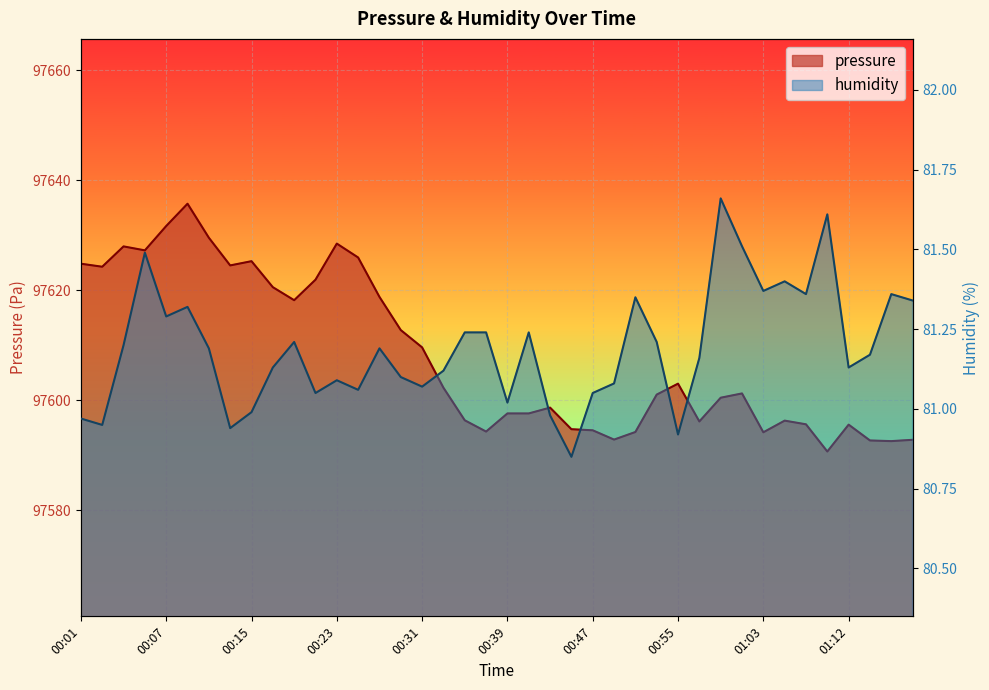

The pressure series shows 35498.9 at 00:29. True or false?

False